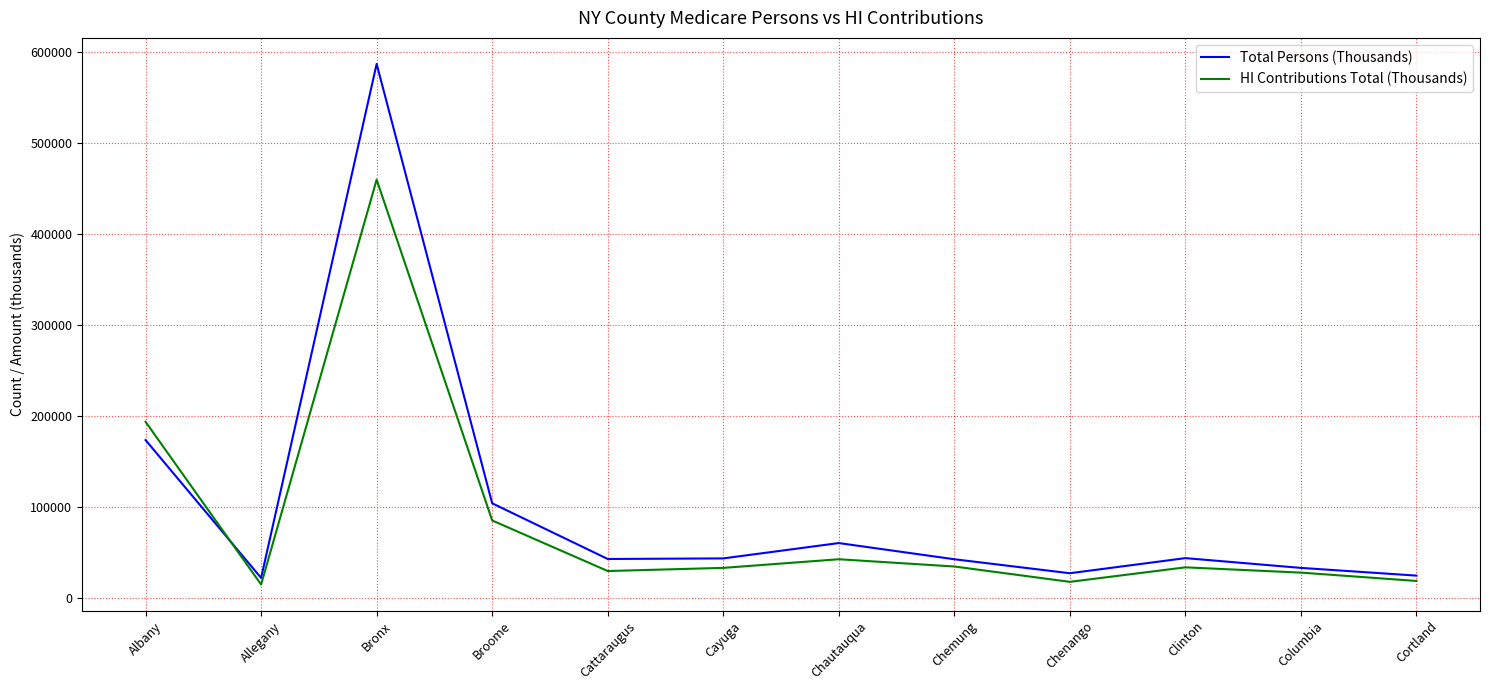

Is this an area chart (filled region under the line)?

No